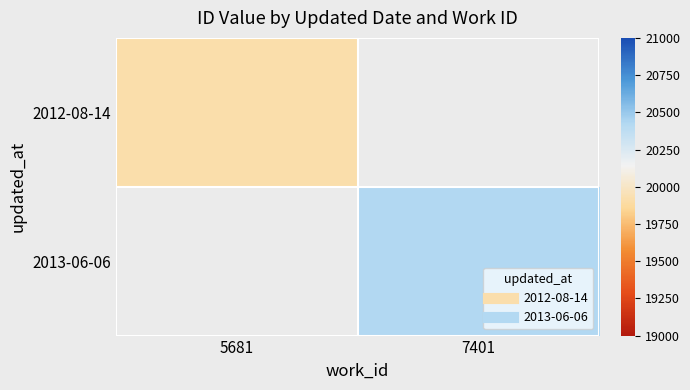

How many distinct data groups are displayed?

2